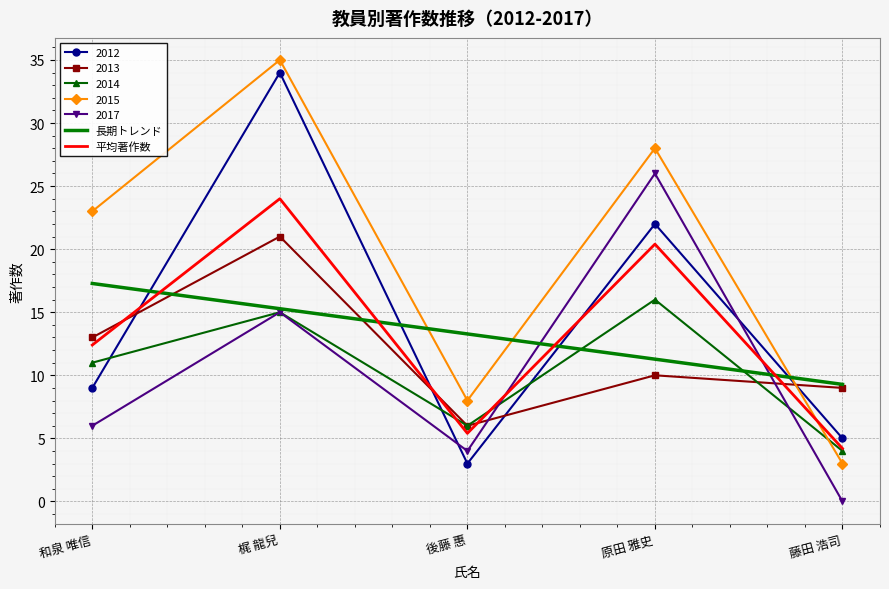

What are all the series names shown in the legend?

2012, 2013, 2014, 2015, 2017, 長期トレンド, 平均著作数